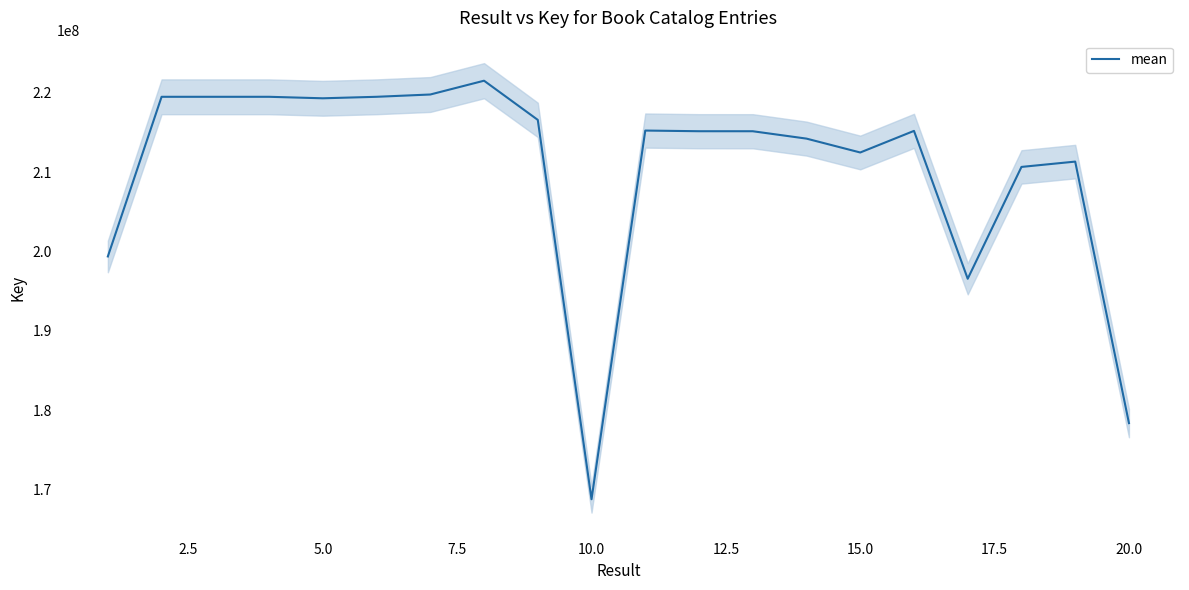

Reading left to right, what are all the values shown in this chart?

199365547	219496583	219496539	219496625	219308696	219496667	219786357	221525140	216586262	168752086	215240793	215156020	215154270	214224416	212474295	215198104	196552743	210654874	211326019	178351102